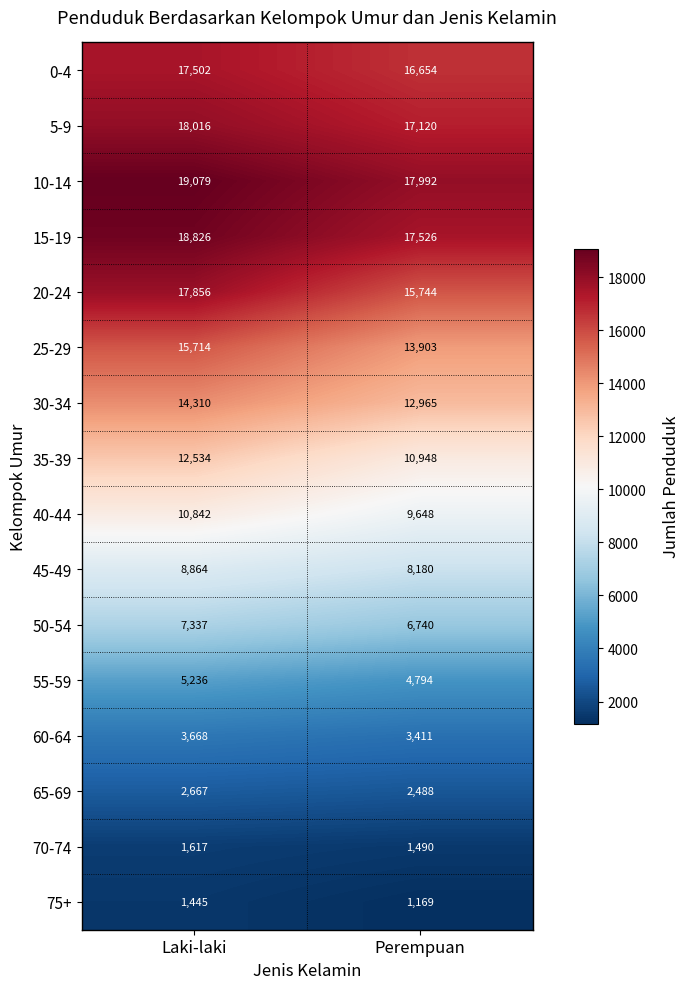

Rank the series by their maximum value, from highest to lowest.

10-14, 15-19, 5-9, 20-24, 0-4, 25-29, 30-34, 35-39, 40-44, 45-49, 50-54, 55-59, 60-64, 65-69, 70-74, 75+